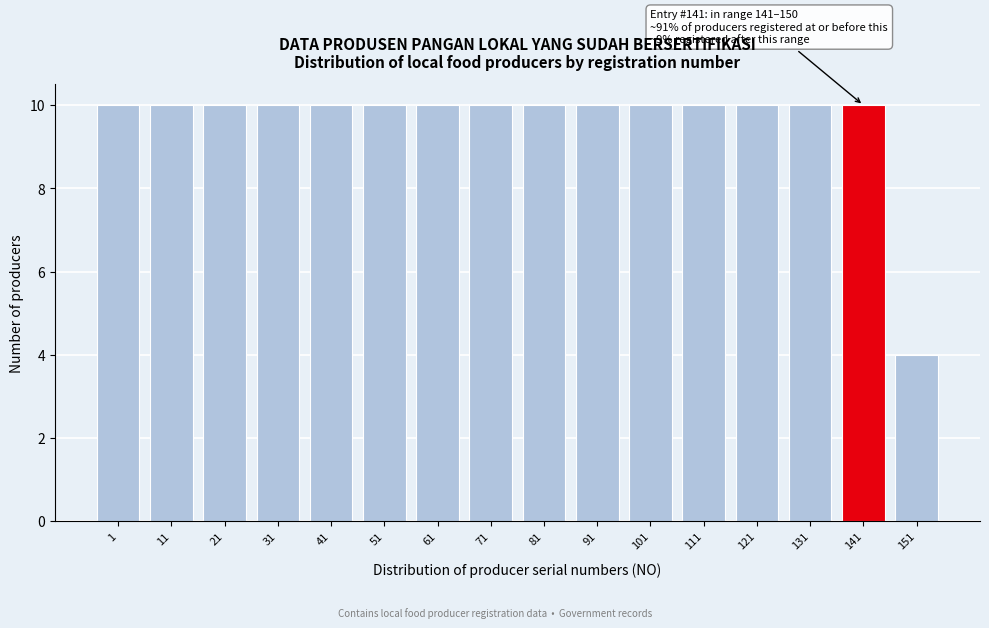

Reading left to right, extract all data points from this chart.

10	10	10	10	10	10	10	10	10	10	10	10	10	10	10	4